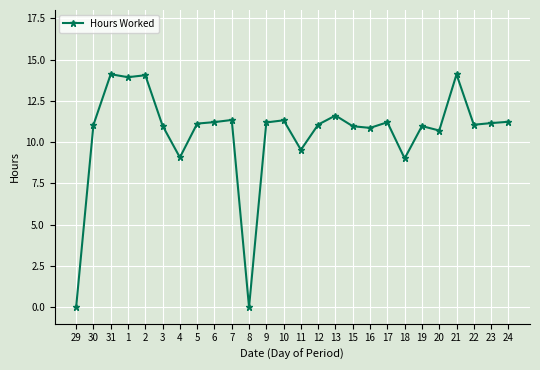

What is the value of the 25th point from the left?

11.2